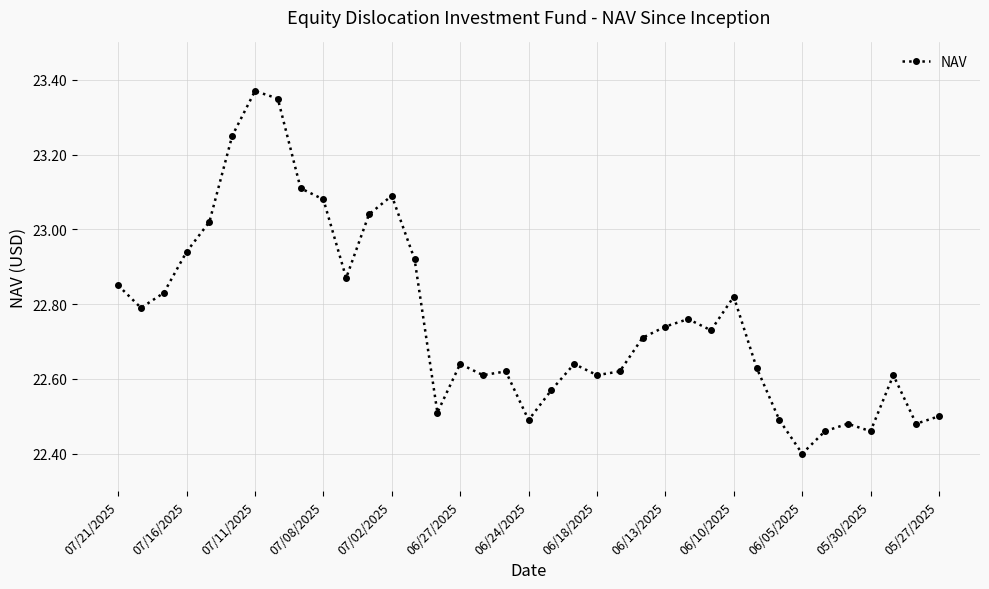

True or false: the data has more than 0 interior local peaks.

True